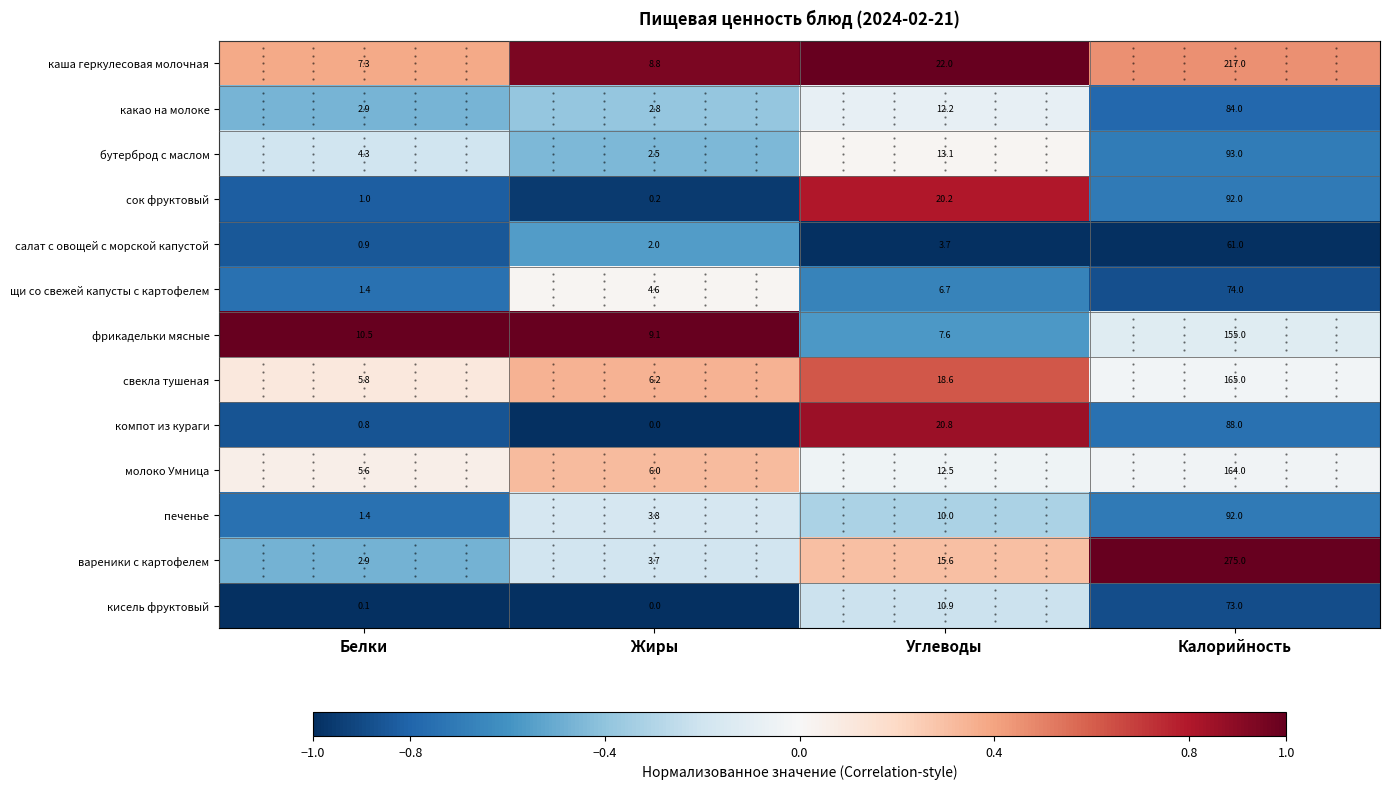

Is it true that печенье equals -0.2 at Жиры?

True